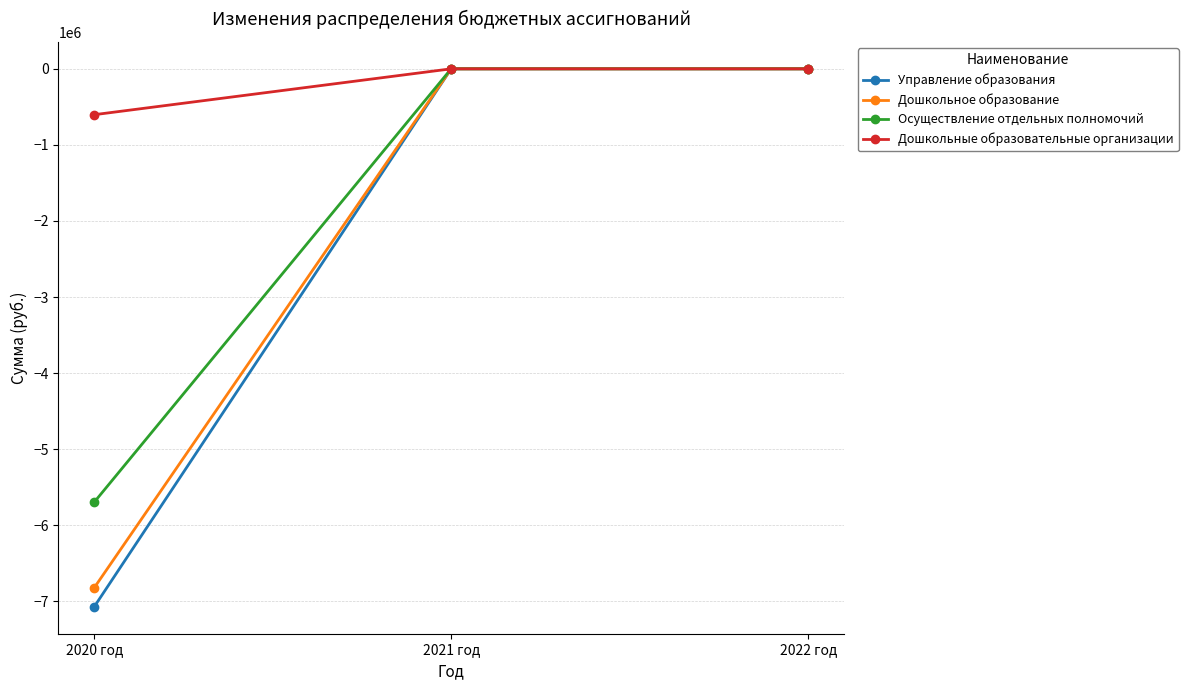

At which label does Дошкольные образовательные организации reach its minimum?

2020 год